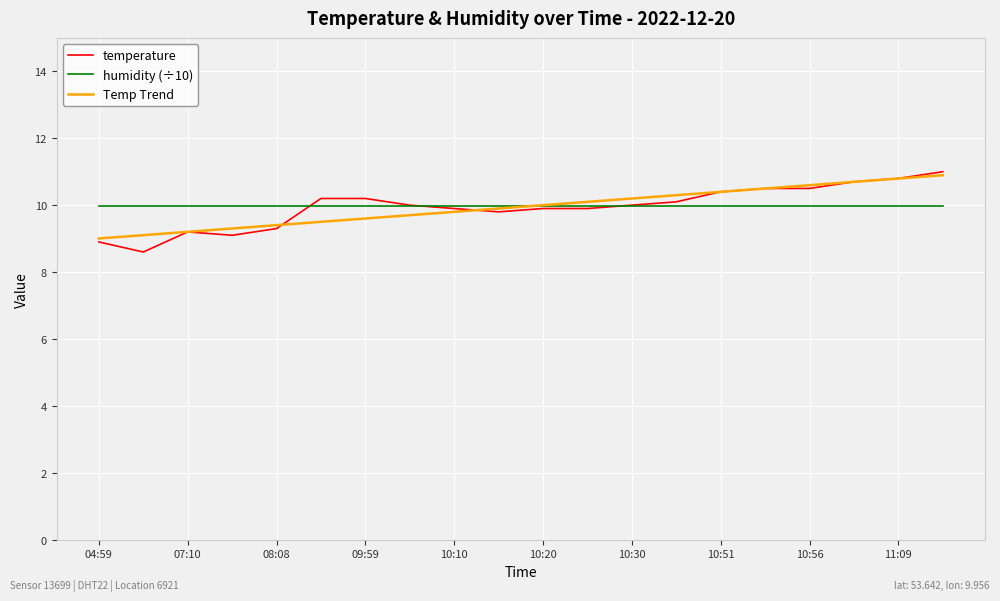

Which series has the largest range (max minus min)?

temperature